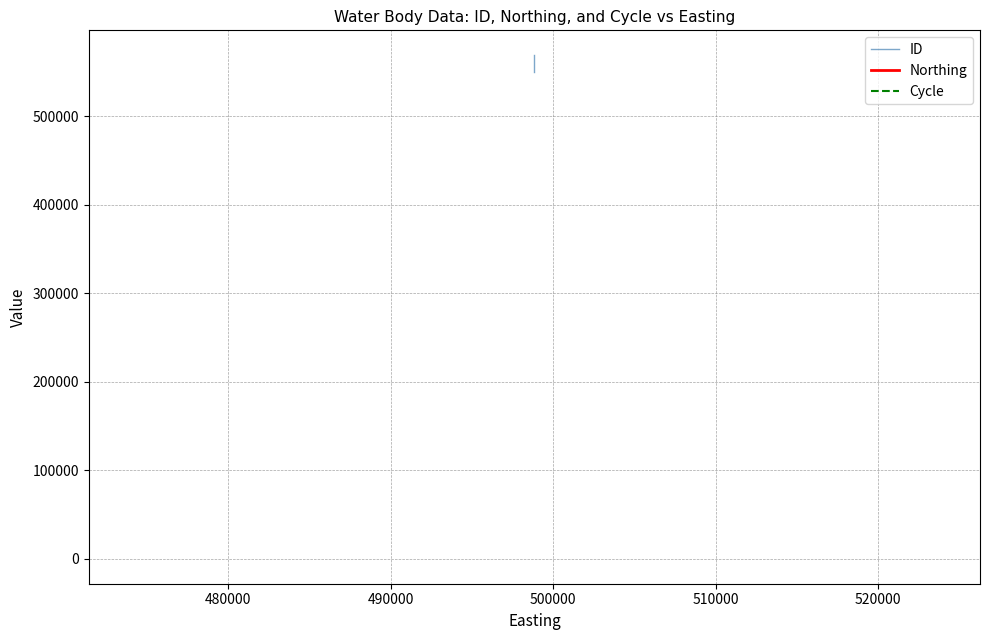

Which series has the widest spread of values?

ID